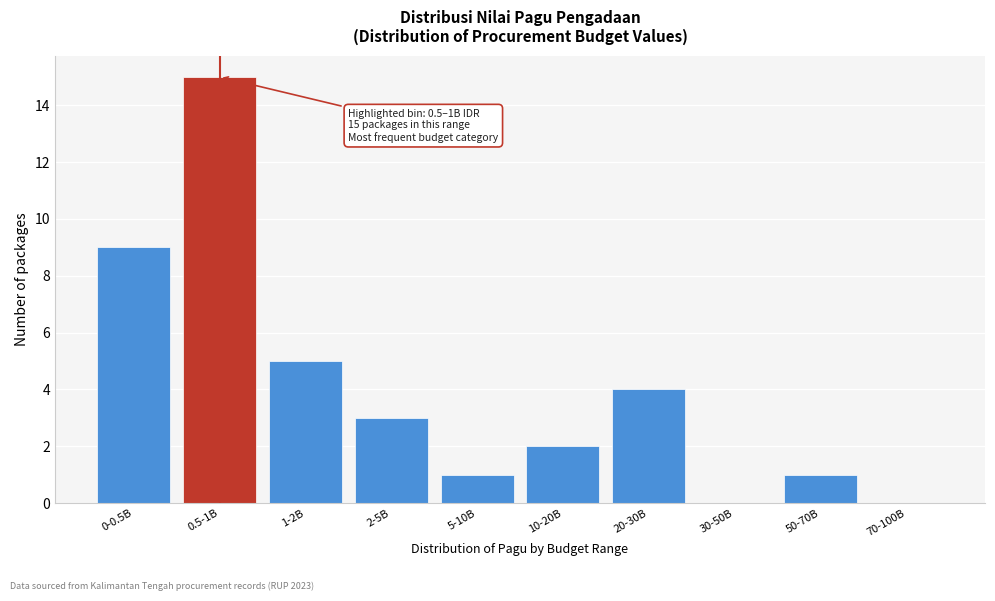

Reading left to right, what are all the values shown in this chart?

0-0.5B=9	0.5-1B=15	1-2B=5	2-5B=3	5-10B=1	10-20B=2	20-30B=4	30-50B=0	50-70B=1	70-100B=0